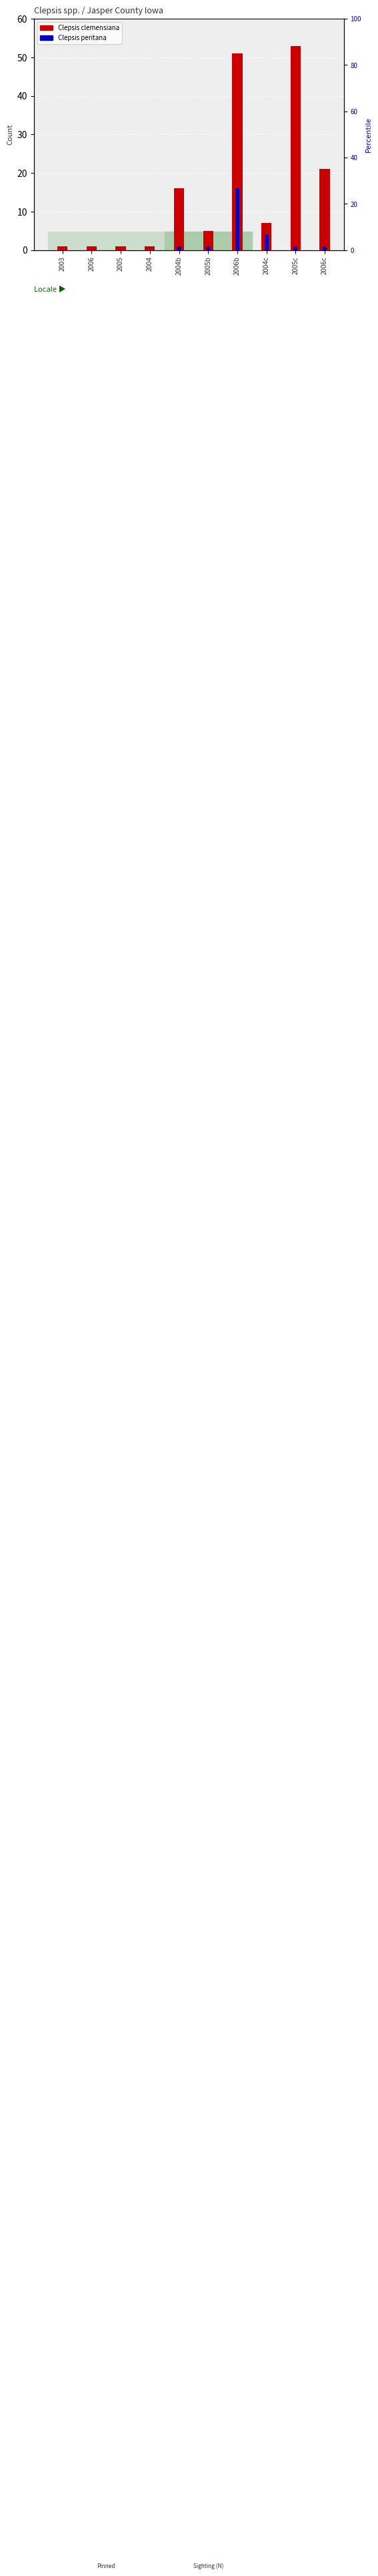

What is the difference between the maximum and minimum values in the Clepsis clemensiana series?

52